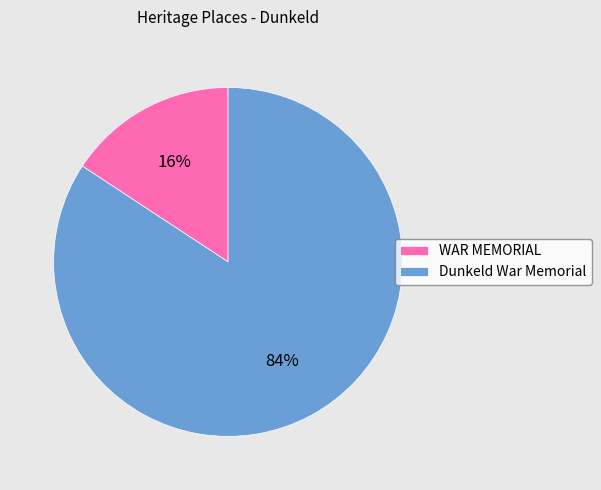

Do Dunkeld War Memorial and WAR MEMORIAL together represent more than half of the pie?

Yes